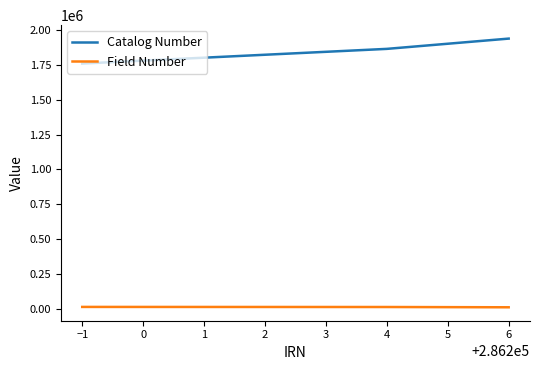

Which series has the largest range (max minus min)?

Catalog Number